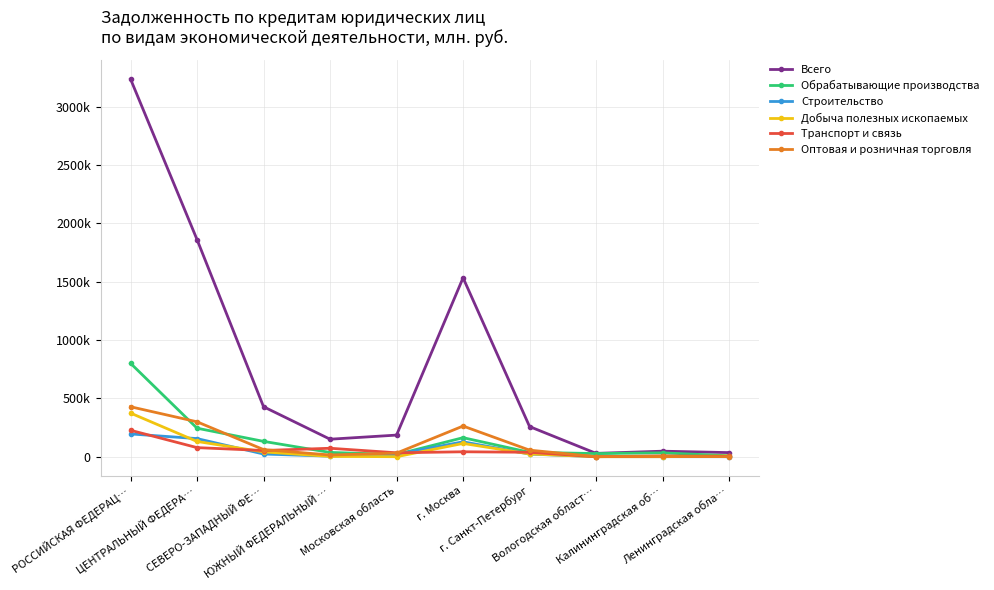

Is the value of Строительство at ЮЖНЫЙ ФЕДЕРАЛЬНЫЙ … greater than the value of Добыча полезных ископаемых at Ленинградская обла…?

No